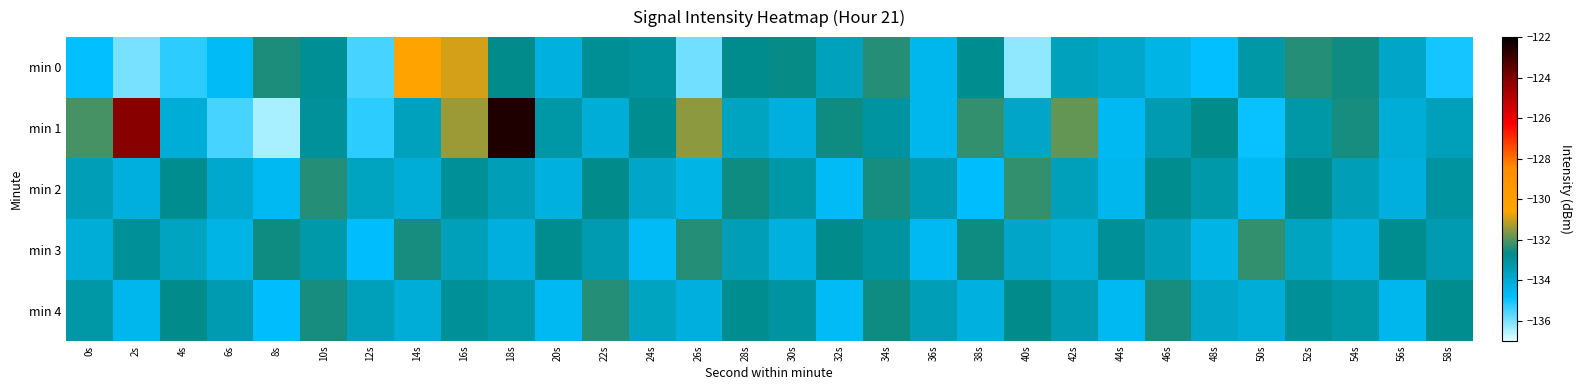

Reading right to left, list all the values displayed in this chart.

min 0: 58s=-135.0	56s=-133.8	54s=-132.6	52s=-132.4	50s=-133.2	48s=-134.9	46s=-134.4	44s=-133.9	42s=-133.6	40s=-136.2	38s=-132.8	36s=-134.5	34s=-132.4	32s=-133.6	30s=-132.6	28s=-132.8	26s=-135.9	24s=-133.0	22s=-132.9	20s=-134.3	18s=-132.7	16s=-131.0	14s=-130.4	12s=-135.5	10s=-132.9	8s=-132.5	6s=-134.7	4s=-135.3	2s=-136.0	0s=-134.8
min 1: 58s=-133.6	56s=-134.1	54s=-132.5	52s=-133.2	50s=-134.9	48s=-132.7	46s=-133.4	44s=-134.6	42s=-131.9	40s=-133.8	38s=-132.3	36s=-134.5	34s=-133.1	32s=-132.6	30s=-134.2	28s=-133.7	26s=-131.5	24s=-132.8	22s=-134.1	20s=-133.2	18s=-122.5	16s=-131.4	14s=-133.6	12s=-135.2	10s=-133.0	8s=-136.4	6s=-135.5	4s=-134.1	2s=-124.1	0s=-132.1
min 2: 58s=-133.1	56s=-134.2	54s=-133.5	52s=-132.7	50s=-134.6	48s=-133.3	46s=-132.8	44s=-134.5	42s=-133.6	40s=-132.3	38s=-134.8	36s=-133.4	34s=-132.5	32s=-134.7	30s=-133.2	28s=-132.6	26s=-134.4	24s=-133.8	22s=-132.7	20s=-134.3	18s=-133.5	16s=-132.9	14s=-134.1	12s=-133.7	10s=-132.4	8s=-134.6	6s=-133.9	4s=-132.8	2s=-134.2	0s=-133.5
min 3: 58s=-133.4	56s=-132.8	54s=-134.2	52s=-133.7	50s=-132.3	48s=-134.4	46s=-133.5	44s=-132.9	42s=-134.1	40s=-133.8	38s=-132.6	36s=-134.6	34s=-133.1	32s=-132.7	30s=-134.3	28s=-133.5	26s=-132.4	24s=-134.7	22s=-133.4	20s=-132.8	18s=-134.2	16s=-133.6	14s=-132.5	12s=-134.8	10s=-133.3	8s=-132.6	6s=-134.4	4s=-133.7	2s=-132.9	0s=-134.1
min 4: 58s=-132.8	56s=-134.5	54s=-133.2	52s=-132.9	50s=-134.1	48s=-133.8	46s=-132.5	44s=-134.6	42s=-133.4	40s=-132.7	38s=-134.3	36s=-133.5	34s=-132.6	32s=-134.7	30s=-133.1	28s=-132.8	26s=-134.2	24s=-133.7	22s=-132.4	20s=-134.6	18s=-133.3	16s=-132.9	14s=-134.1	12s=-133.6	10s=-132.5	8s=-134.8	6s=-133.4	4s=-132.7	2s=-134.5	0s=-133.2